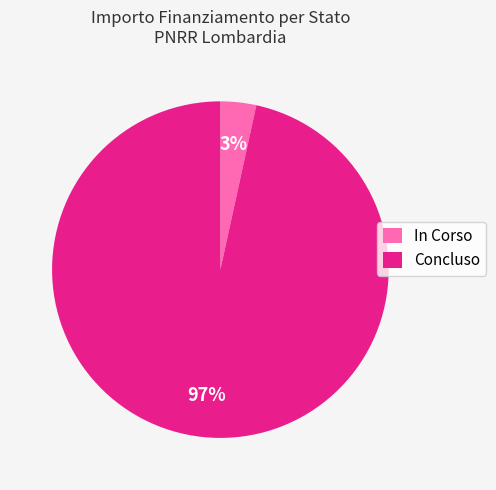

How many slices are in this pie chart?

2